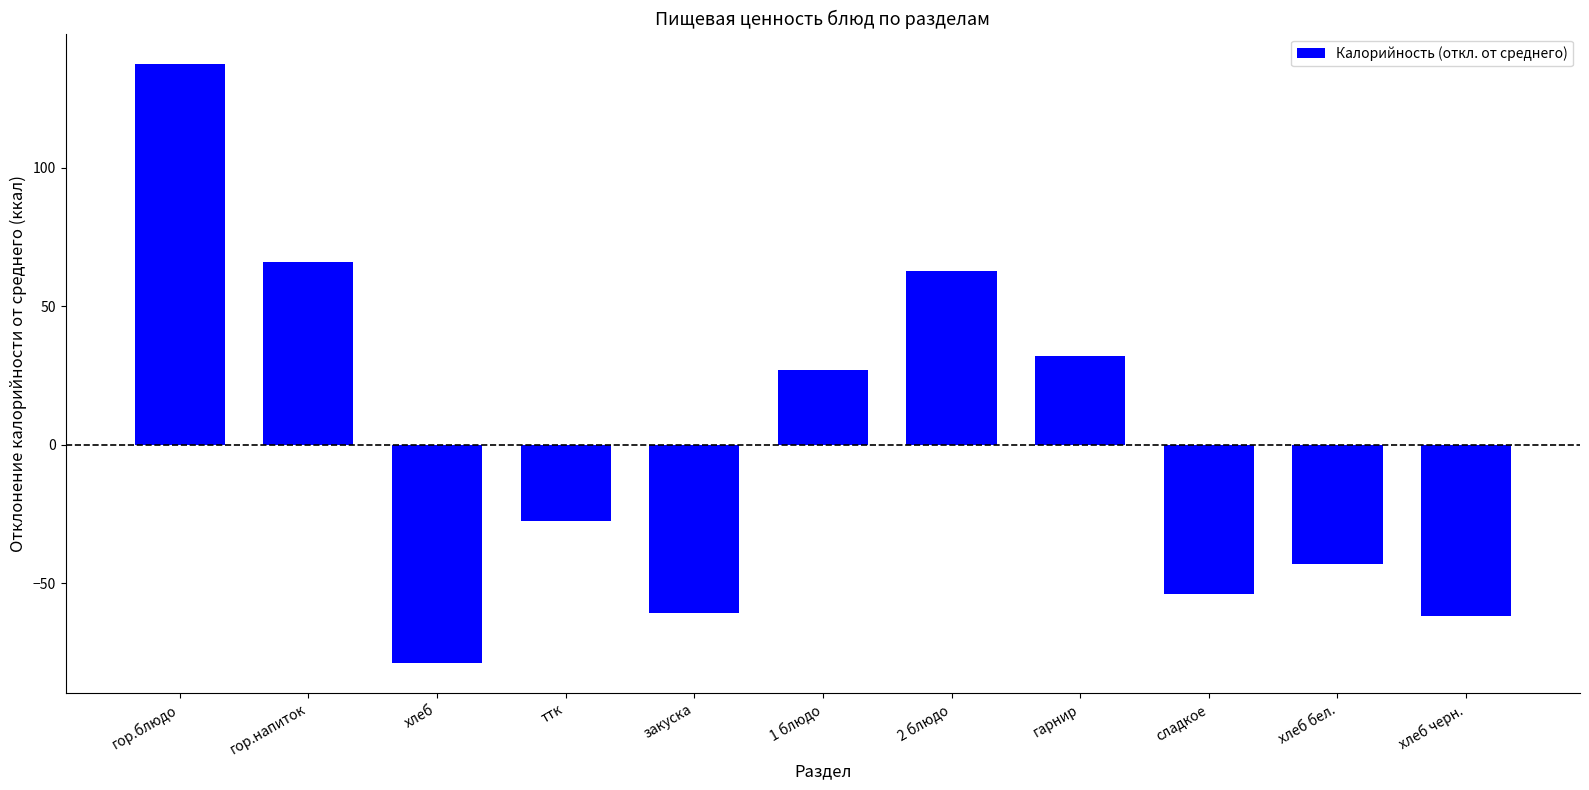

How many categories are shown in the chart?

11